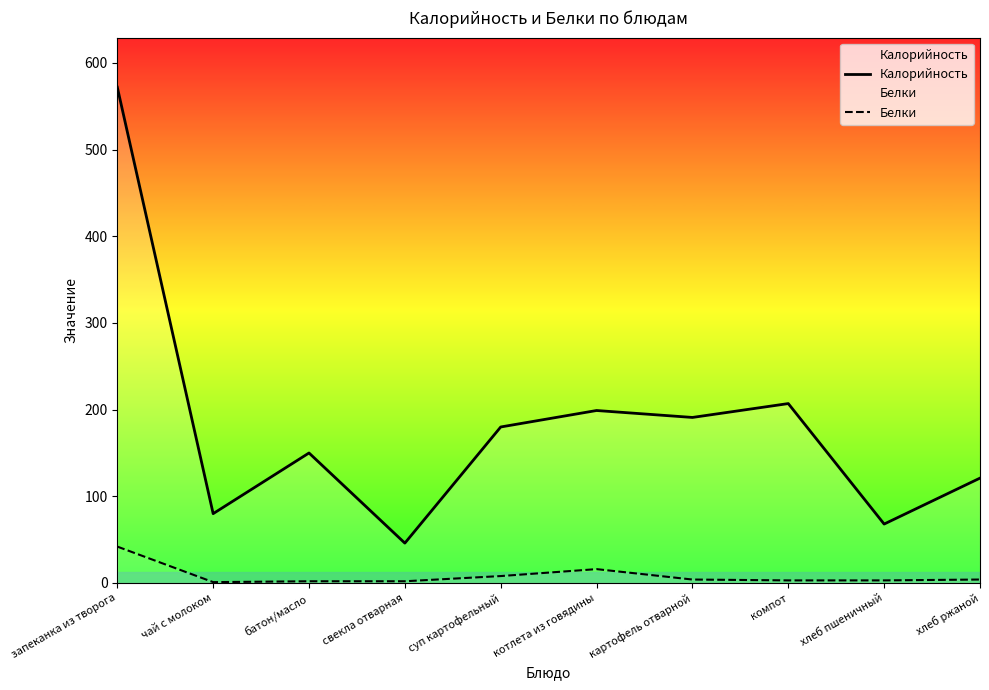

Rank the categories by Белки value from lowest to highest.

чай с молоком, батон/масло, свекла отварная, компот, хлеб пшеничный, картофель отварной, хлеб ржаной, суп картофельный, котлета из говядины, запеканка из творога